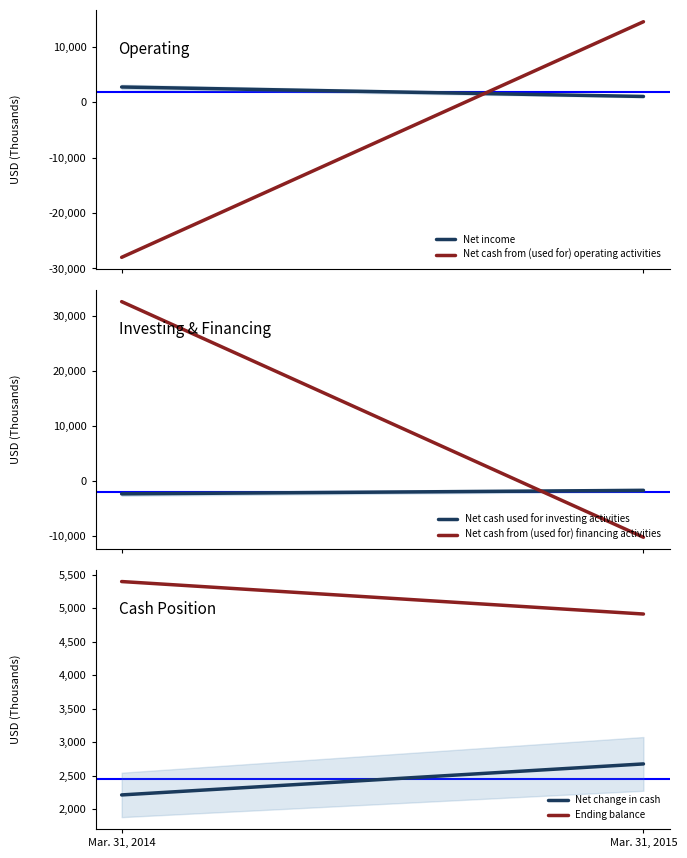

Which series changed the most between Mar. 31, 2014 and Mar. 31, 2015?

Net cash from (used for) financing activities